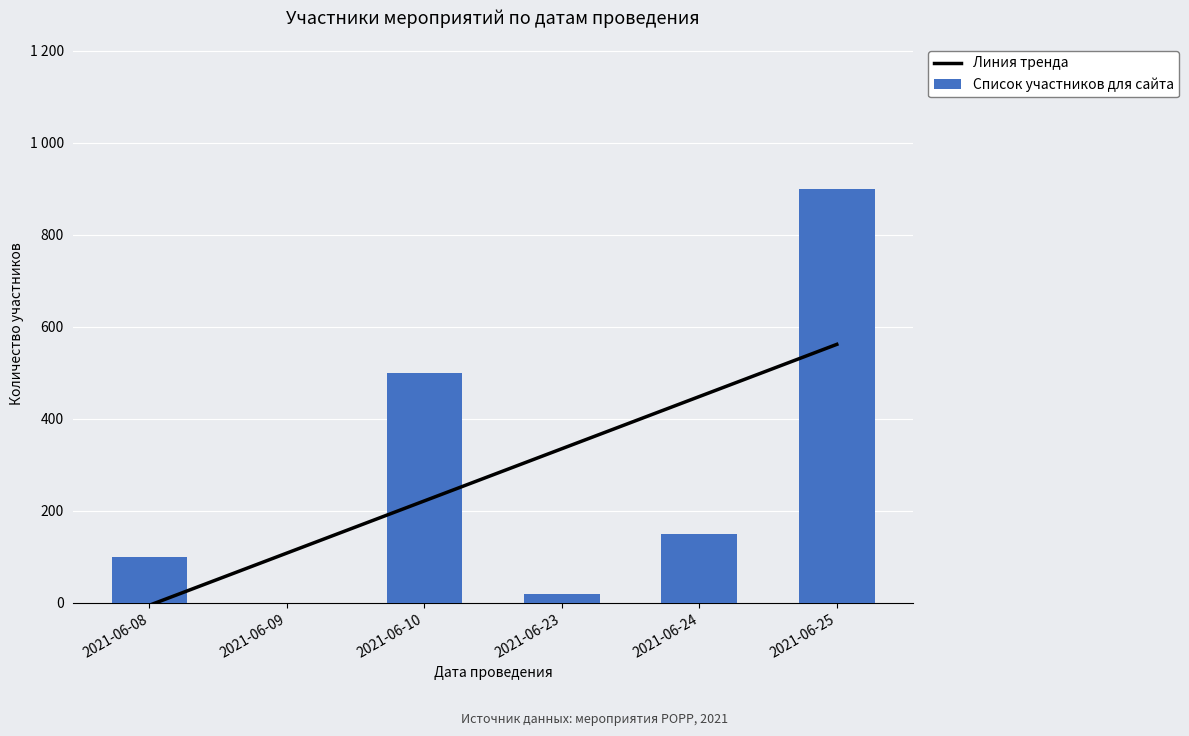

What is the value of the 5th bar from the left?

150